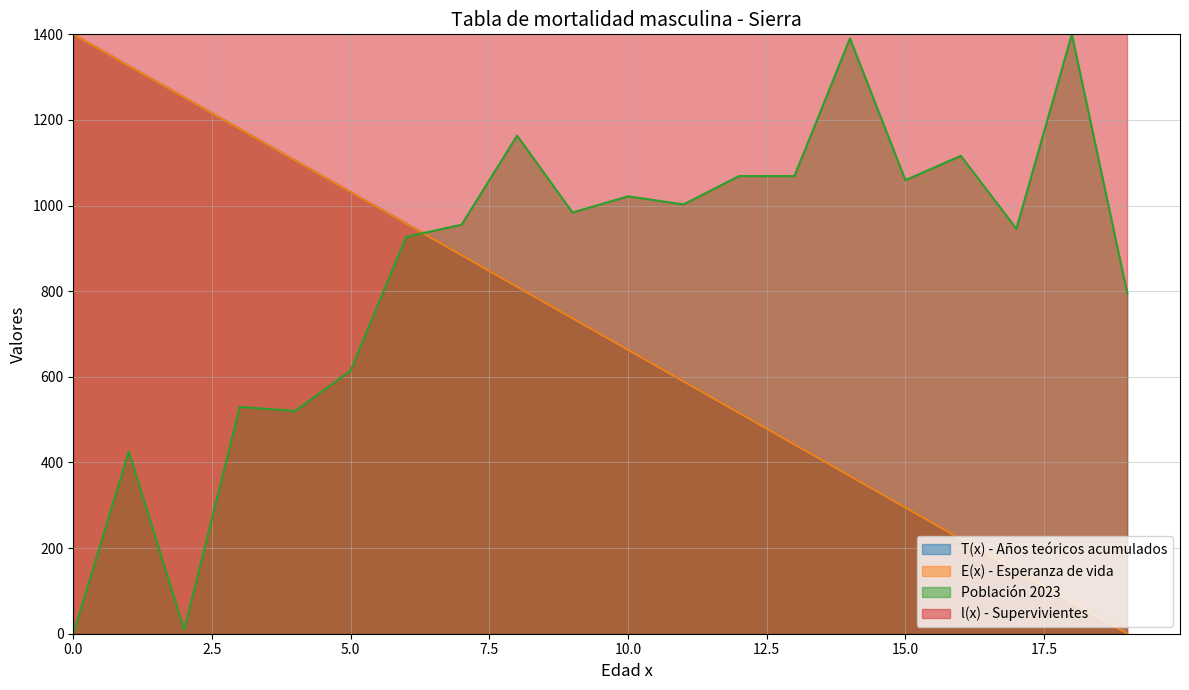

The value of E(x) - Esperanza de vida at 13 is 442.1. True or false?

True